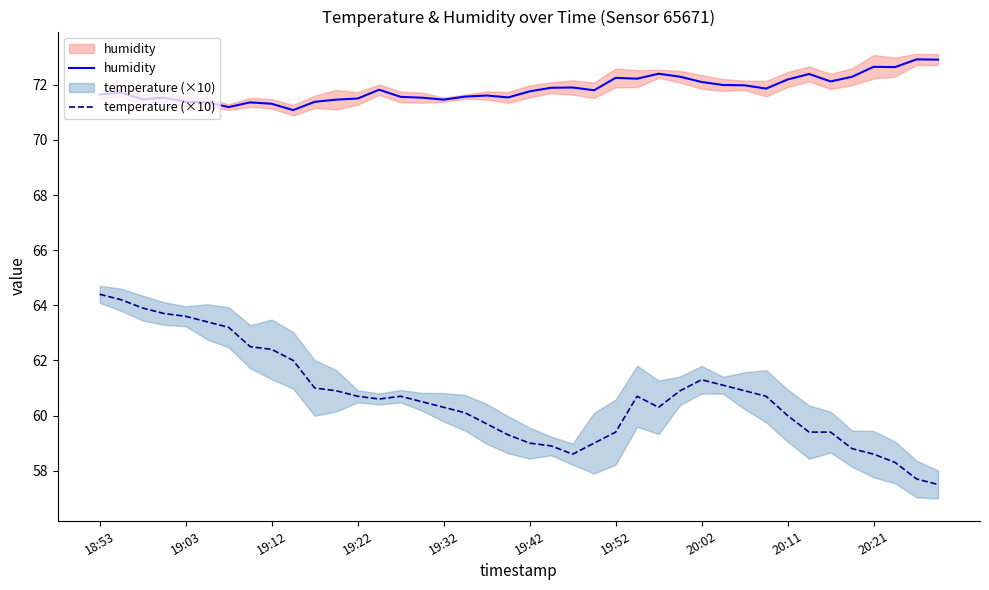

Which series has the largest total across all categories?

humidity